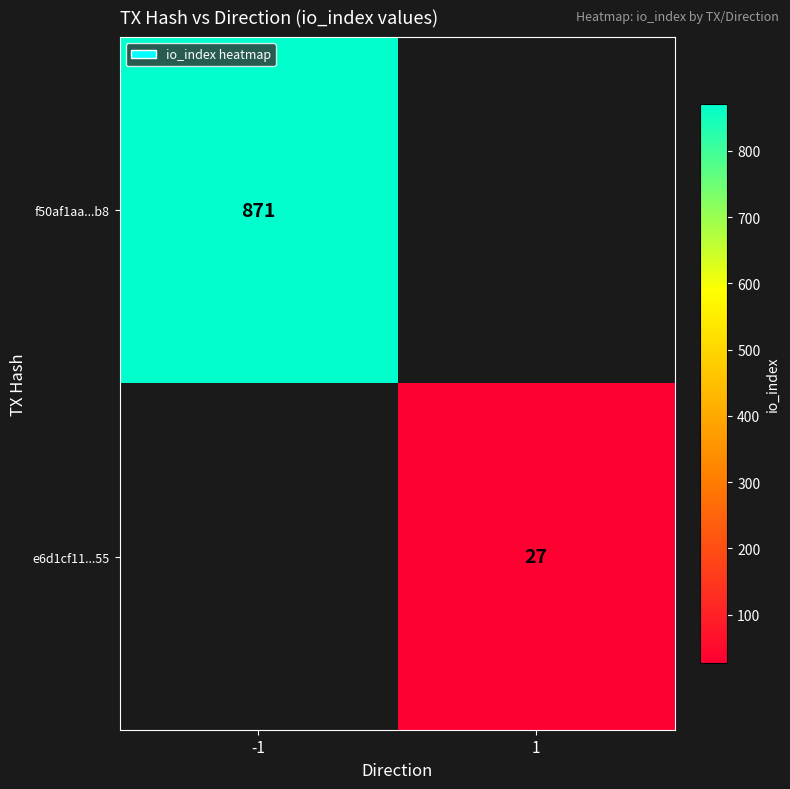

Which category has the lowest value across all series?

1